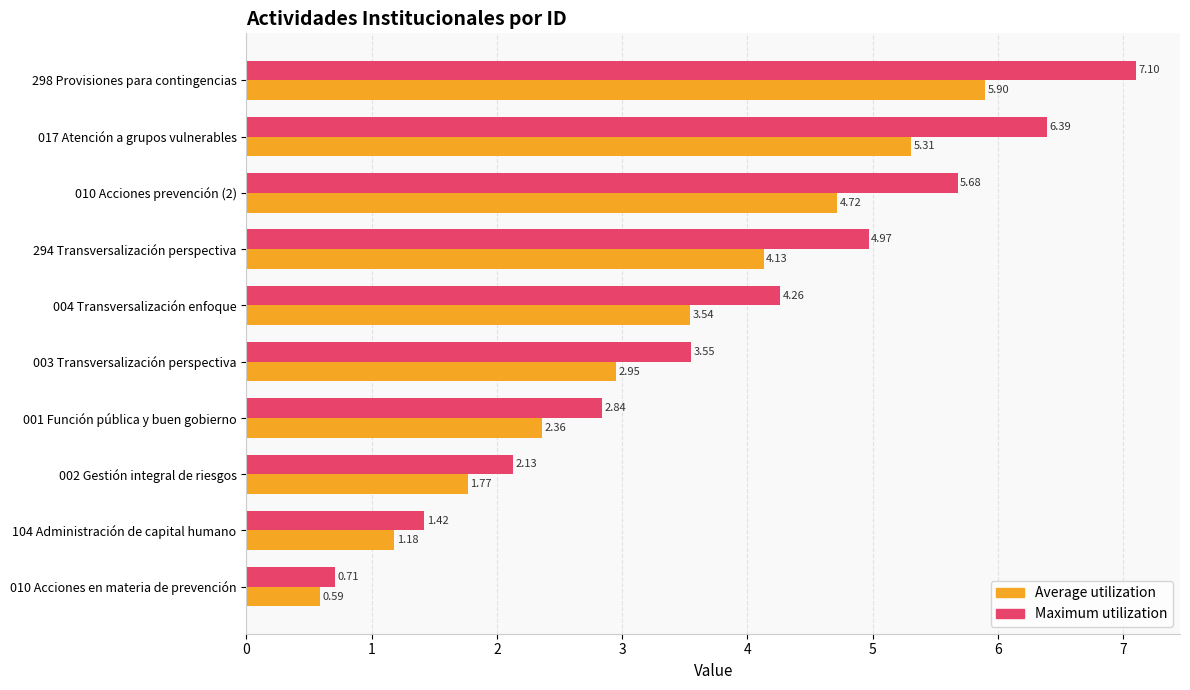

Between 104 Administración de capital humano and 010 Acciones prevención (2), which series saw the biggest shift?

Maximum utilization